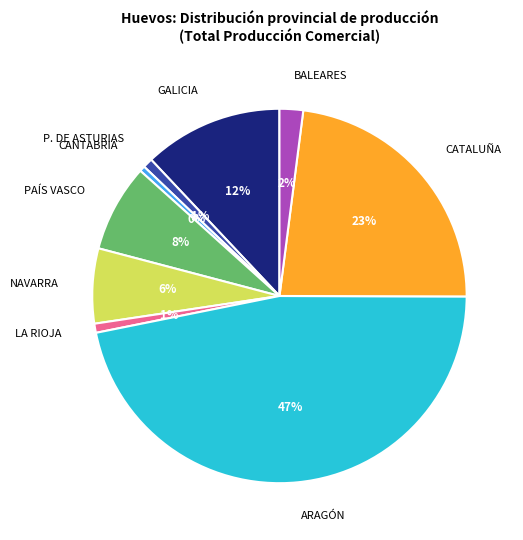

Is there a majority slice in this chart?

No